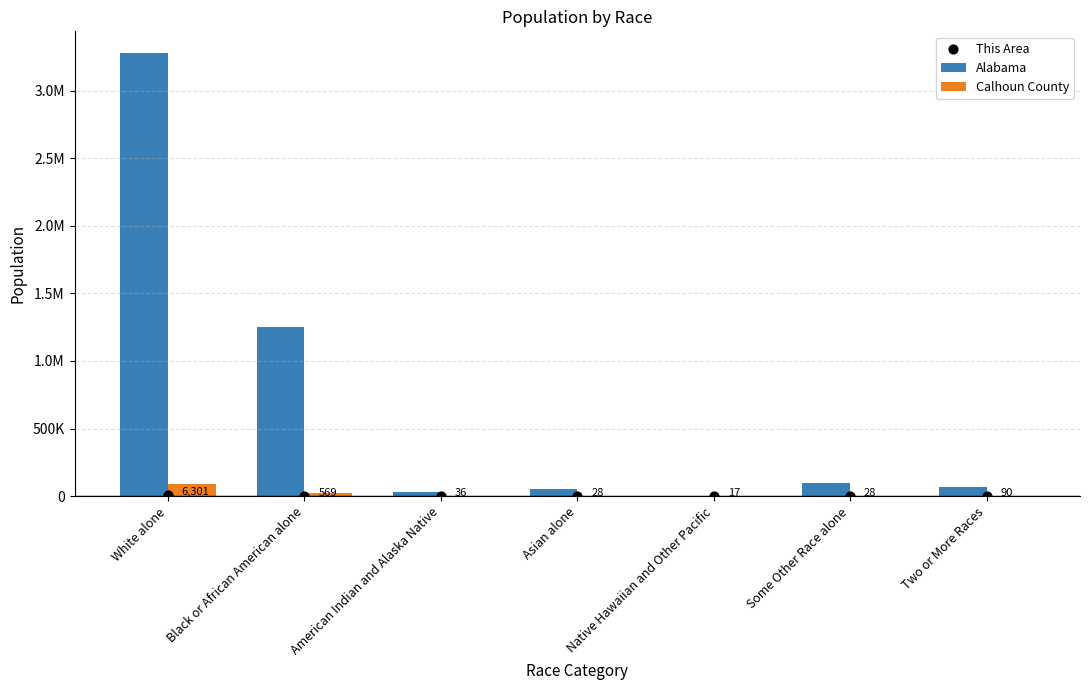

Which series reaches the minimum Y coordinate?

This Area